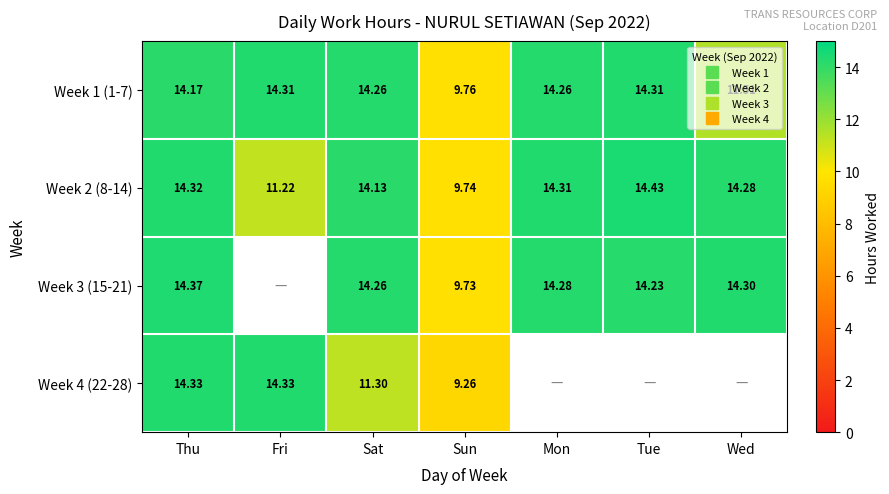

What is the average value of the Week 2 (8-14) series?

13.2